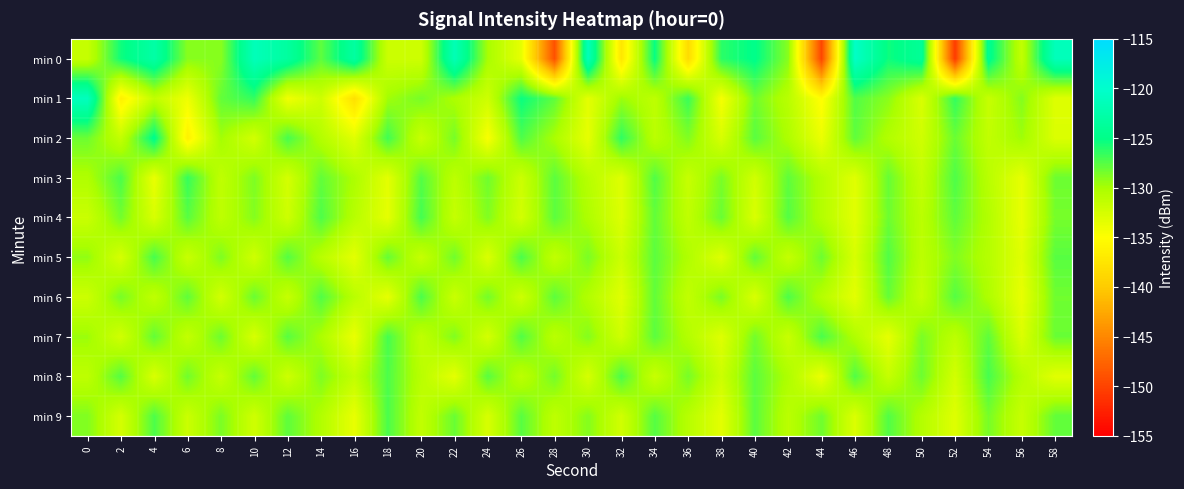

What is the maximum value shown in the chart?

-120.5